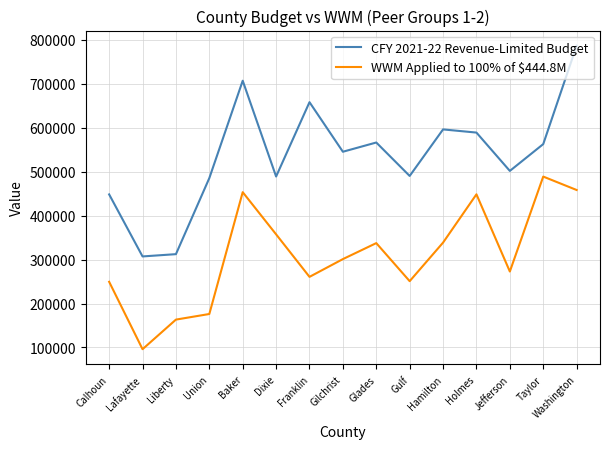

What value does the WWM Applied to 100% of $444.8M series have at Jefferson?

272813